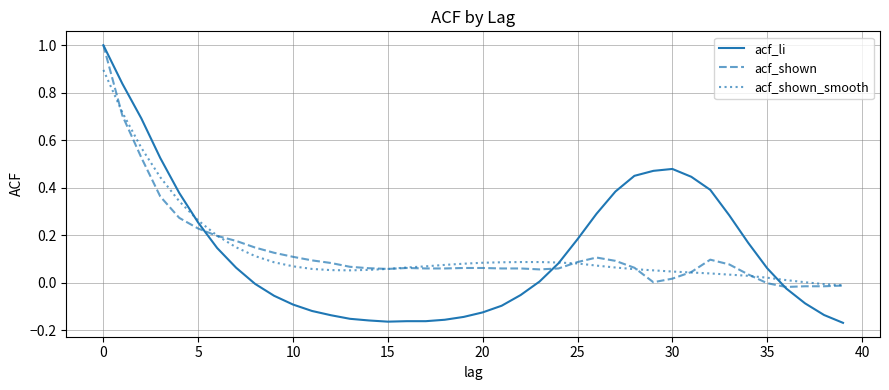

What is the highest value of the acf_shown_smooth series?

0.9